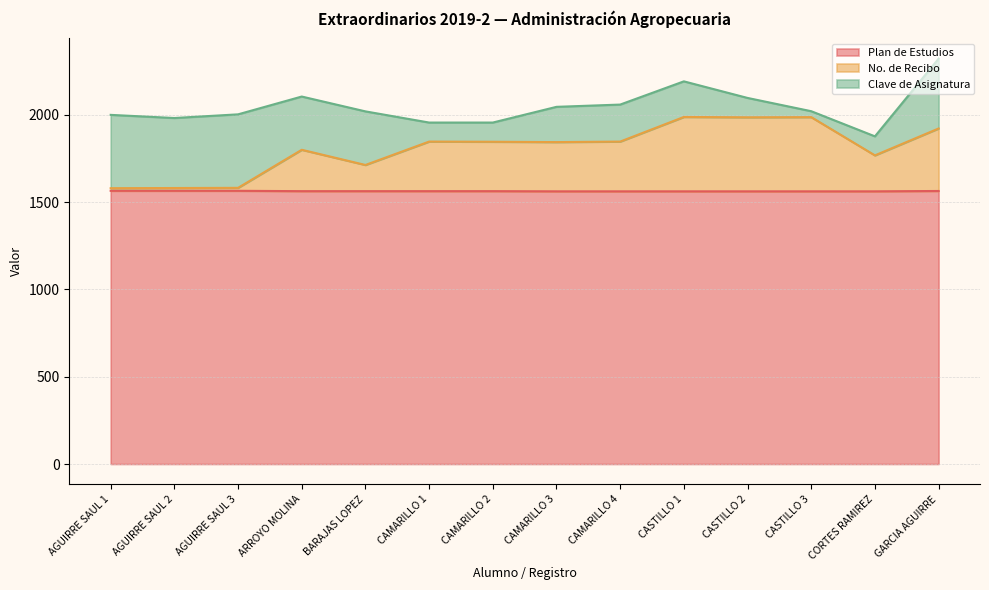

True or false: Plan de Estudios has a value of 371 at CORTES RAMIREZ.

False